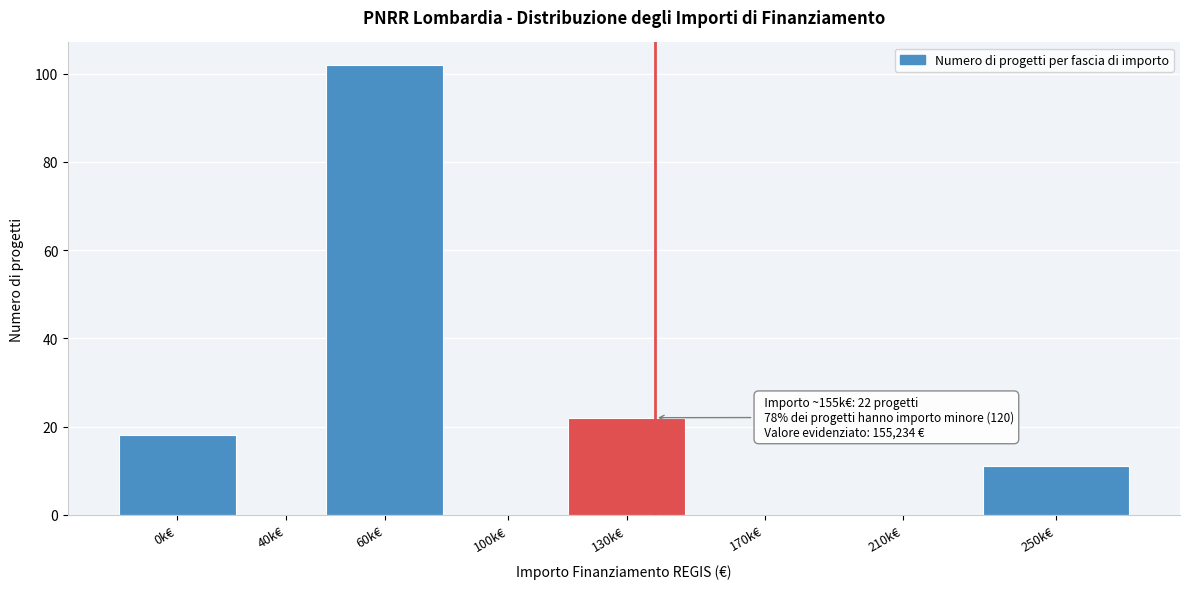

Reading left to right, extract all data points from this chart.

0k€=18	40k€=0	60k€=102	100k€=0	130k€=22	170k€=0	210k€=0	250k€=11